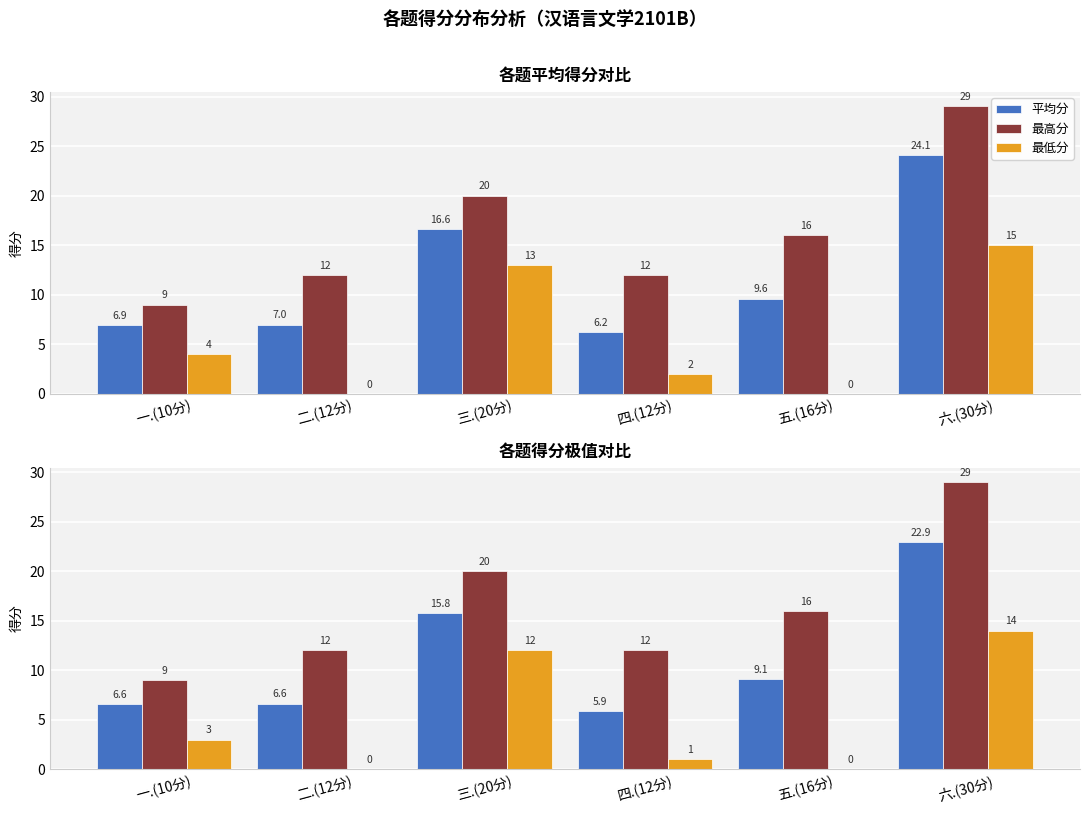

At 一.(10分), list the series in order from largest to smallest.

最高分, 平均分, 最低分